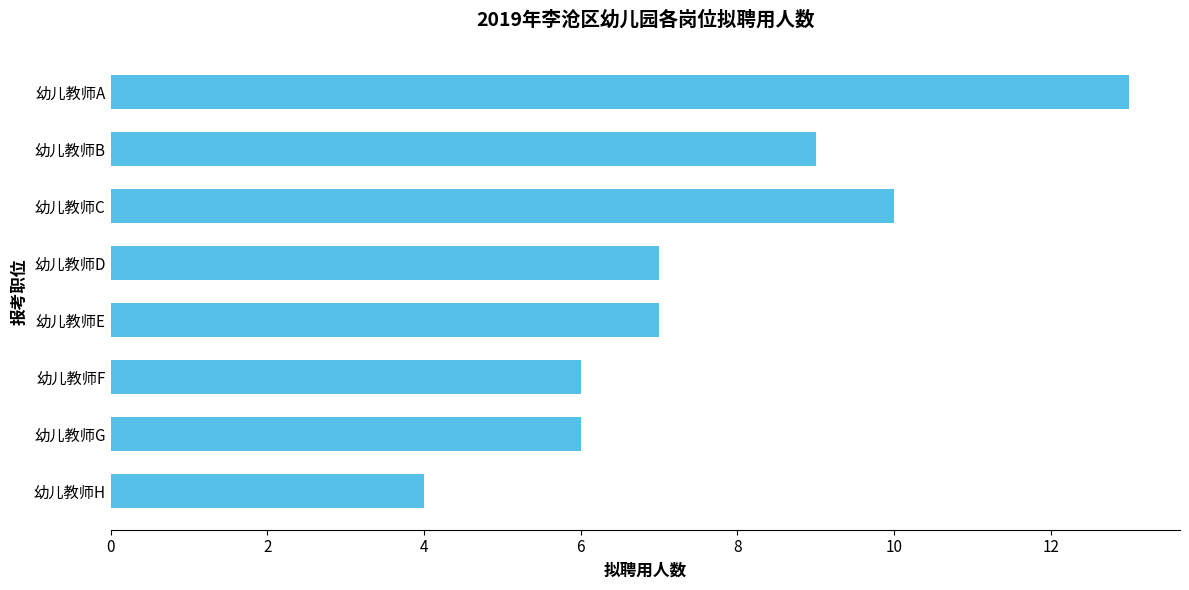

What is the value of the 5th bar from the top?

7